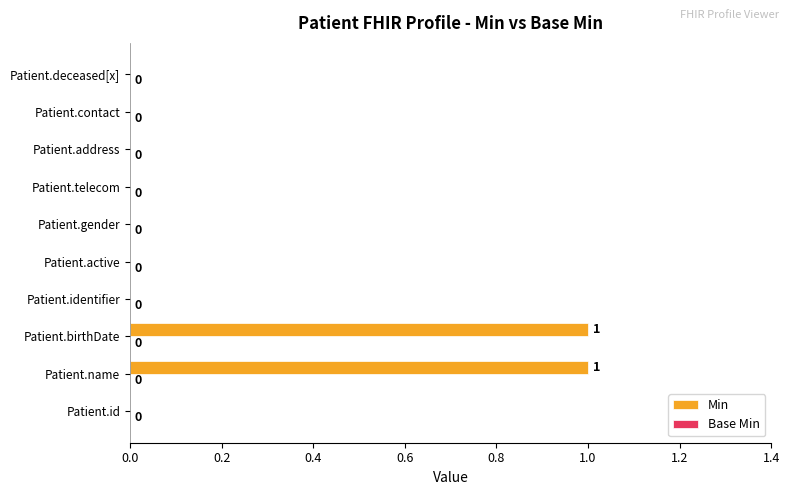

Is it true that the value at Patient.id is 0?

True